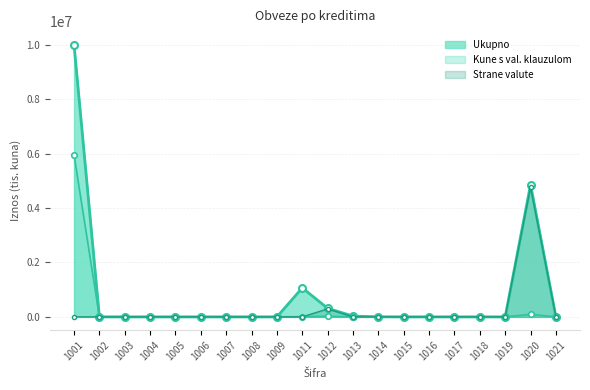

The Kune s valutnom klauzulom series shows 2475808 at 1008. True or false?

False